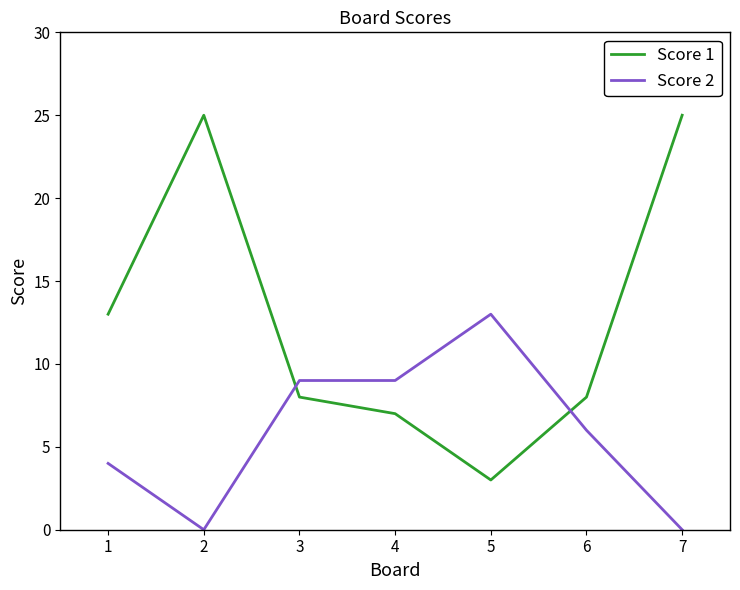

What is the sum of the Score 1 values at 1 and 6?

21